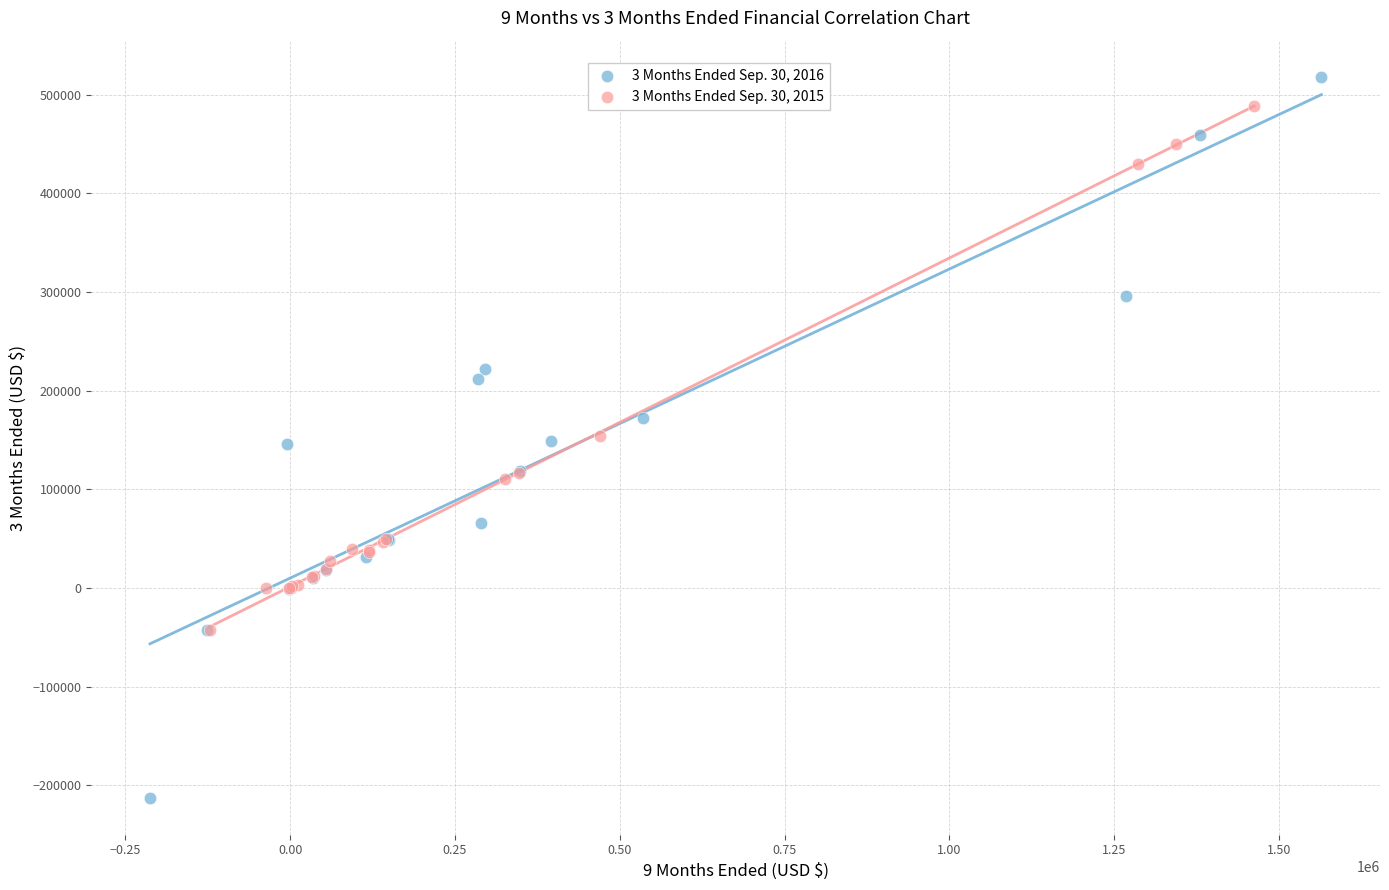

Which series has the largest Y range (max minus min)?

3 Months Ended Sep. 30, 2016